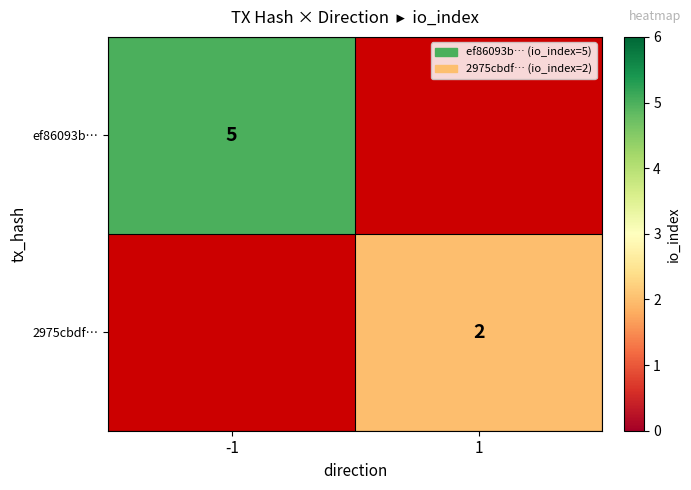

True or false: ef86093b… has a value of 2.6 at -1.

False